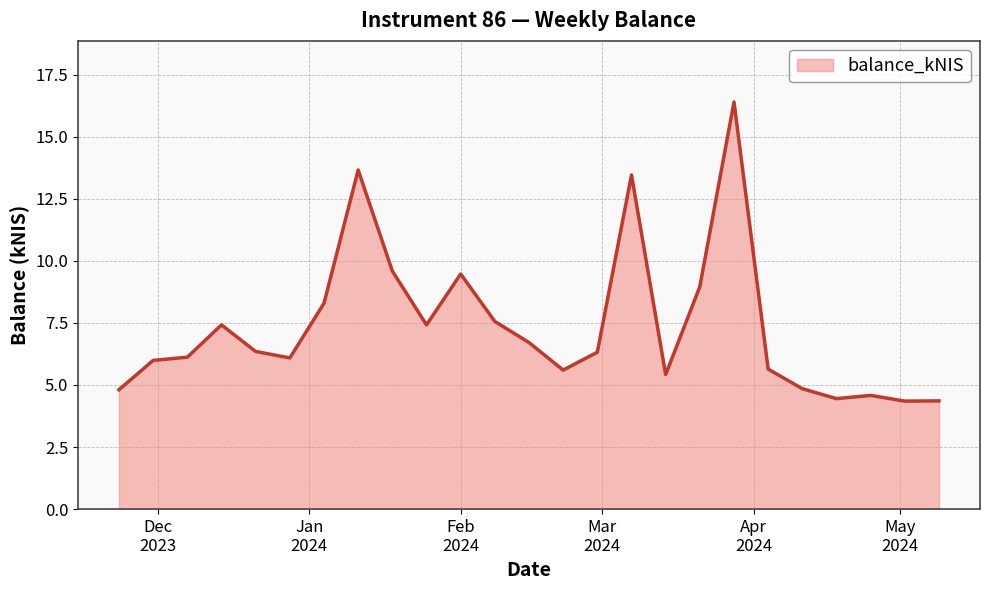

What is the greatest value displayed?

16.4